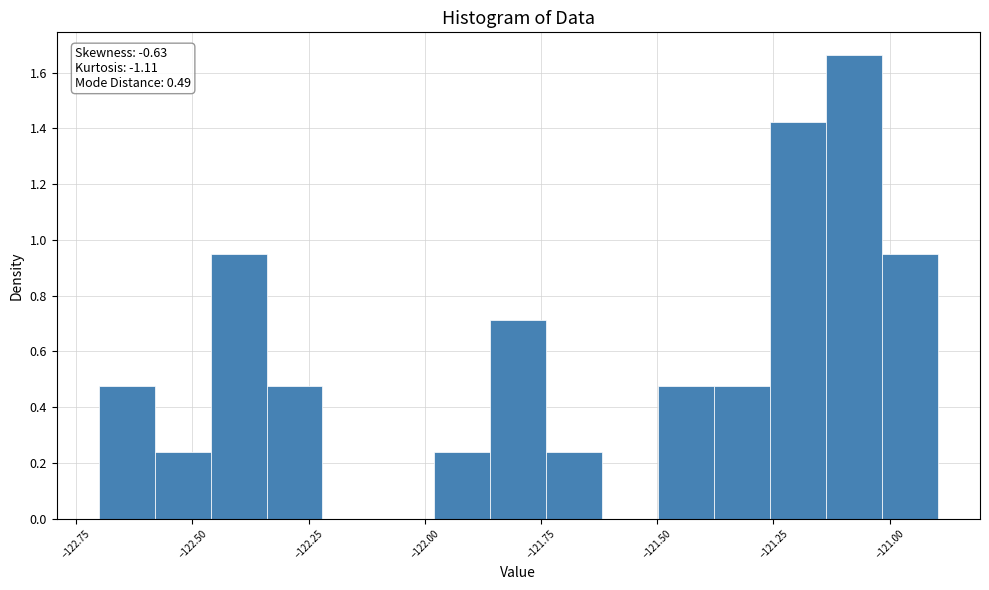

Around what value on the x-axis is the tallest bar? Give the approximate position of its centre, as read against the axis.

-121.10